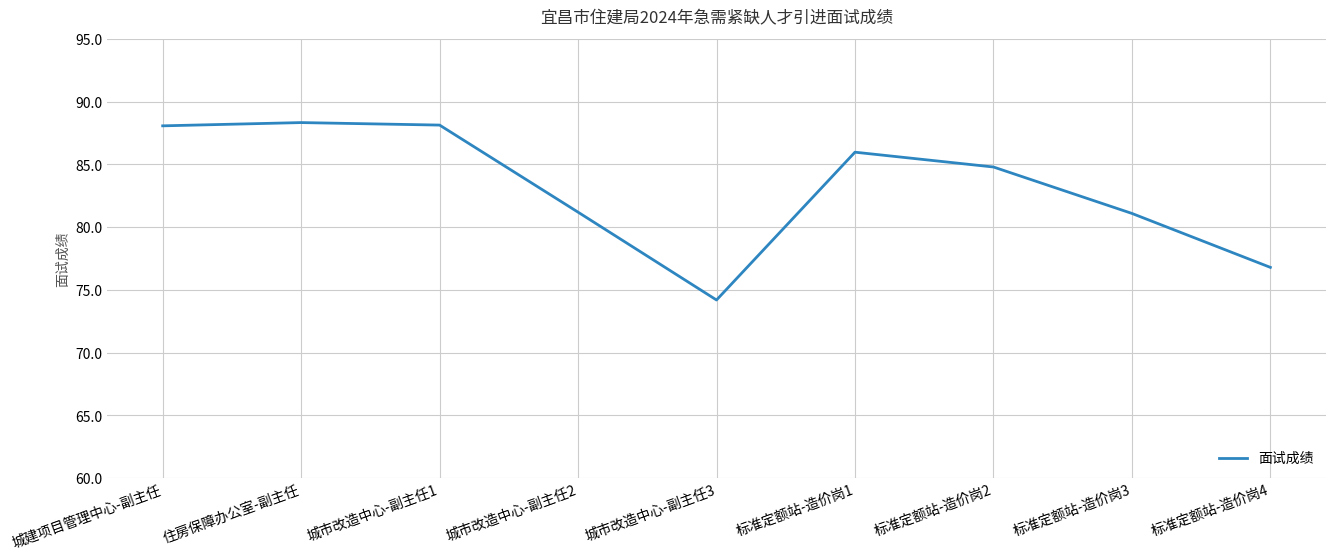

What is the change in value from 城市改造中心-副主任2 to 城市改造中心-副主任3?

-7.0